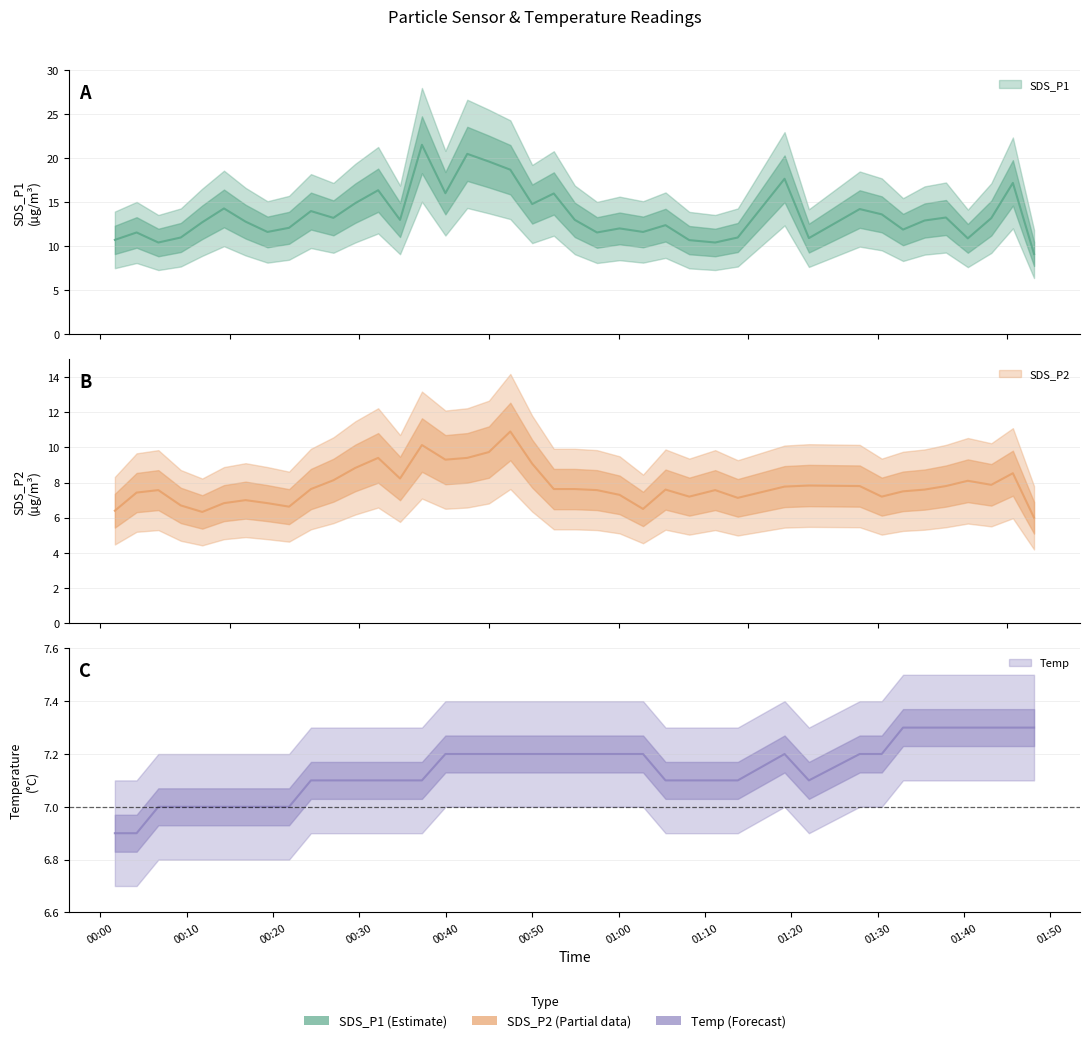

At which label is Temp closest to 7?

00:20